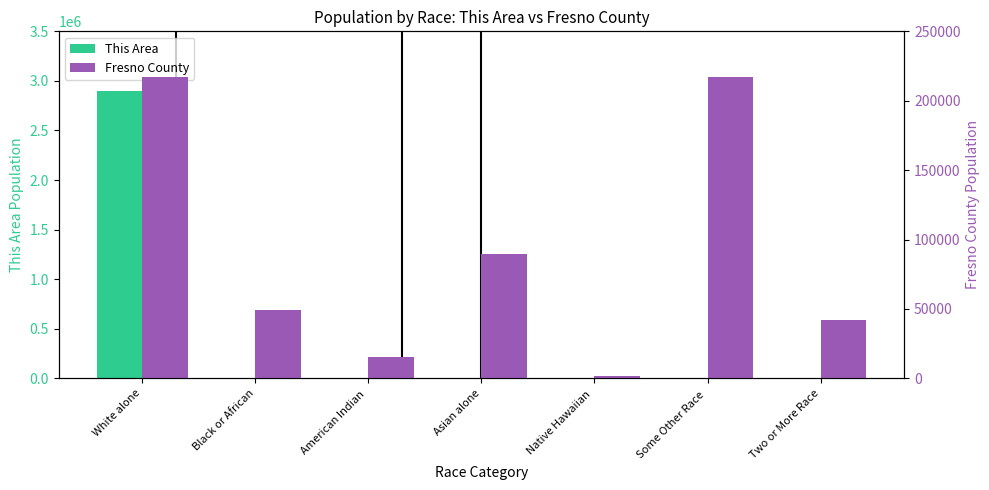

What is the difference between the This Area values at Native Hawaiian  and Some Other Race ?

1592